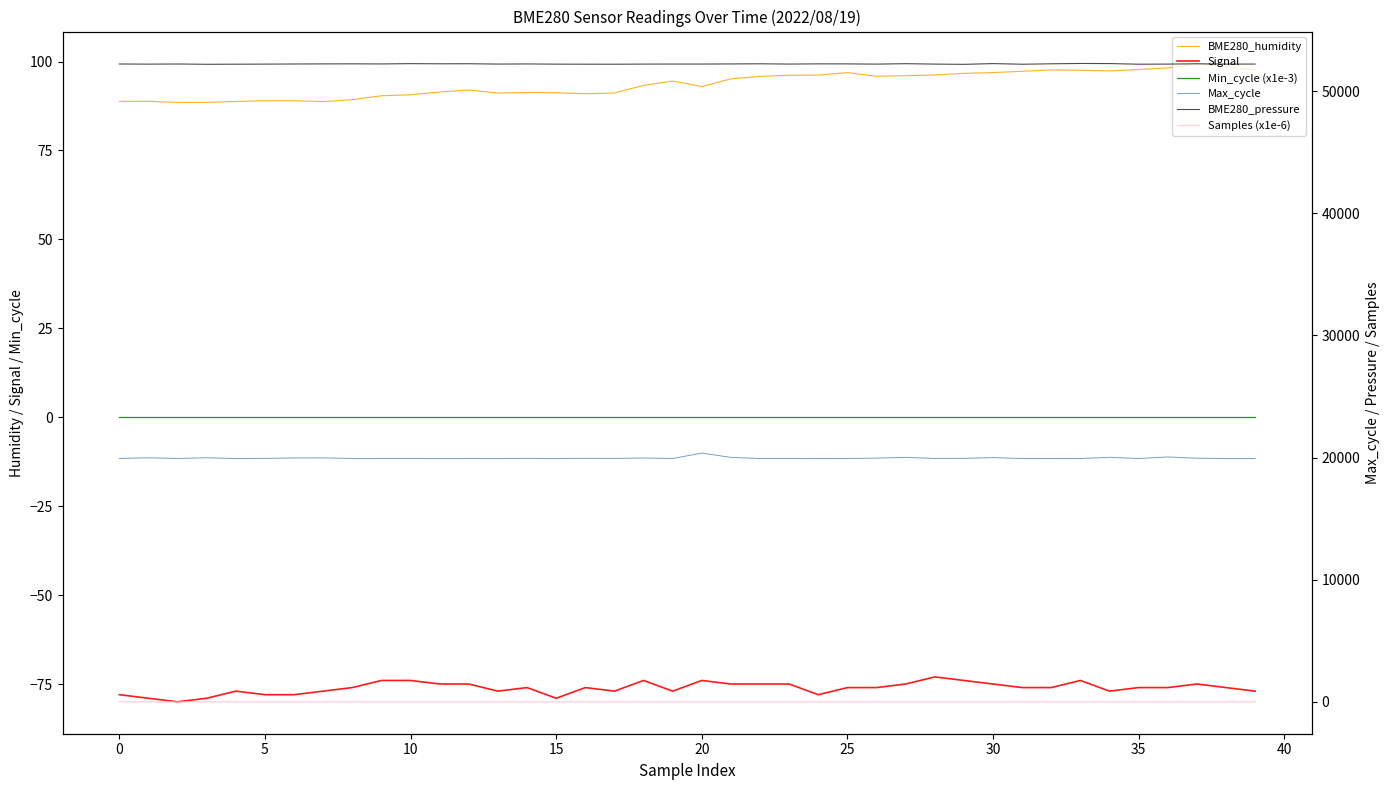

How many data points in BME280_pressure are less than 52223?

20